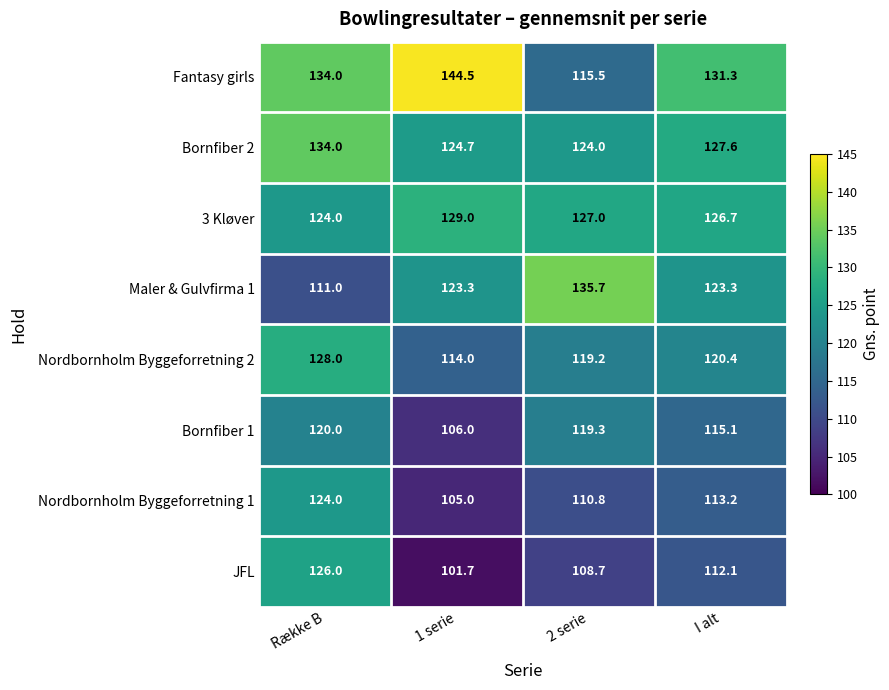

What value does the Fantasy girls series have at 1 serie?

144.5